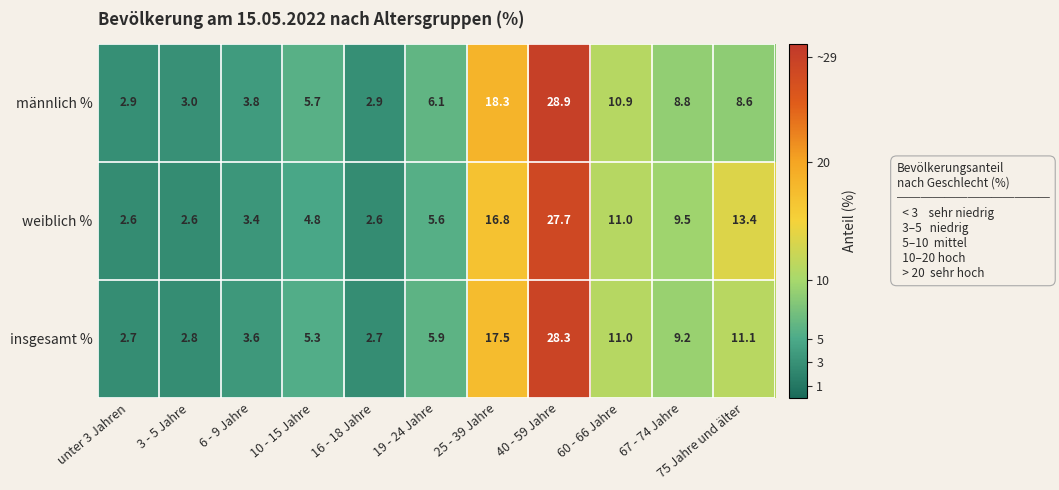

Rank the series at 75 Jahre und älter from lowest to highest value.

männlich %, insgesamt %, weiblich %